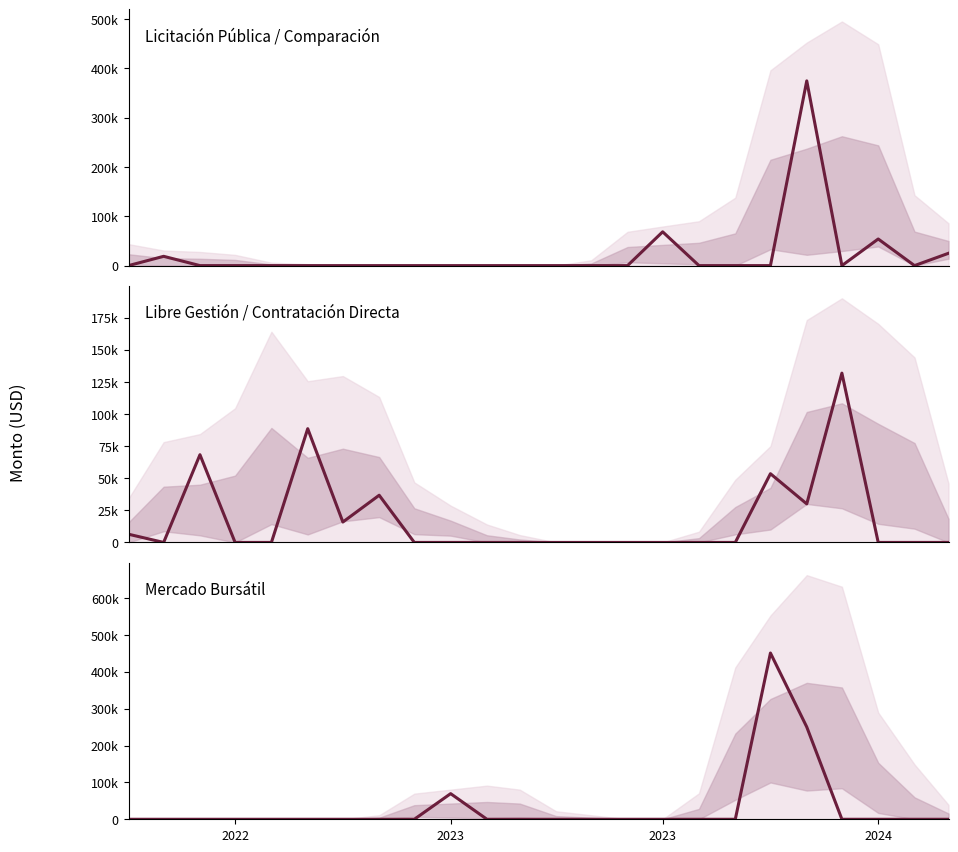

Reading left to right, list all the values displayed in this chart.

Licitación Pública / Comparación: 0.0	18840.0	0.0	0.0	0.0	0.0	0.0	0.0	0.0	0.0	0.0	0.0	0.0	0.0	0.0	68566.7	0.0	0.0	0.0	374818.9	0.0	54000.0	0.0	25000.0
Libre Gestión / Contratación Directa: 6398.0	0.0	68270.1	0.0	0.0	88537.6	15884.3	36737.3	0.0	0.0	0.0	0.0	0.0	0.0	0.0	0.0	0.0	0.0	53500.0	30000.0	131775.0	0.0	0.0	0.0
Mercado Bursátil: 0.0	0.0	0.0	0.0	0.0	0.0	0.0	0.0	0.0	69500.0	0.0	0.0	0.0	0.0	0.0	0.0	0.0	0.0	450757.0	250238.4	0.0	0.0	0.0	0.0